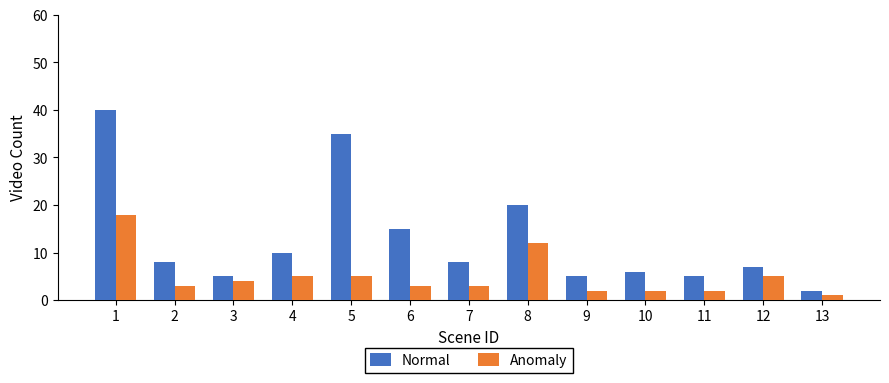

What is the highest value of the Normal series?

40